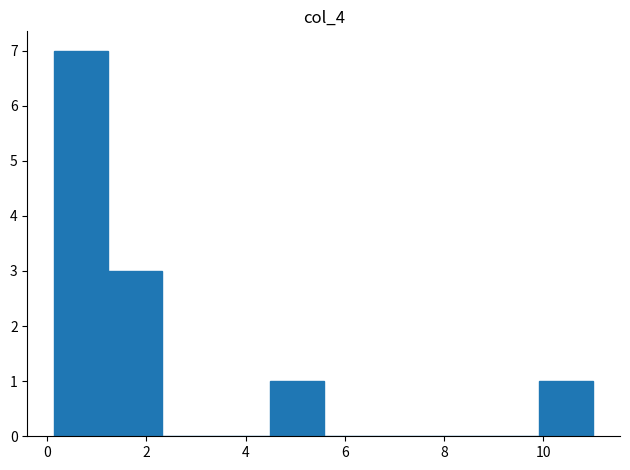

Reading left to right, transcribe this chart: for each bar, give the range it covers on the x-axis and its height. Neither the bar edges nor the heights are printed on the chart, so give them approximately, as read against the axes.

0.2 to 1.2: 7
1.2 to 2.4: 3
2.4 to 3.4: 0
3.4 to 4.4: 0
4.4 to 5.6: 1
5.6 to 6.6: 0
6.6 to 7.8: 0
7.8 to 8.8: 0
8.8 to 10.0: 0
10.0 to 11.0: 1